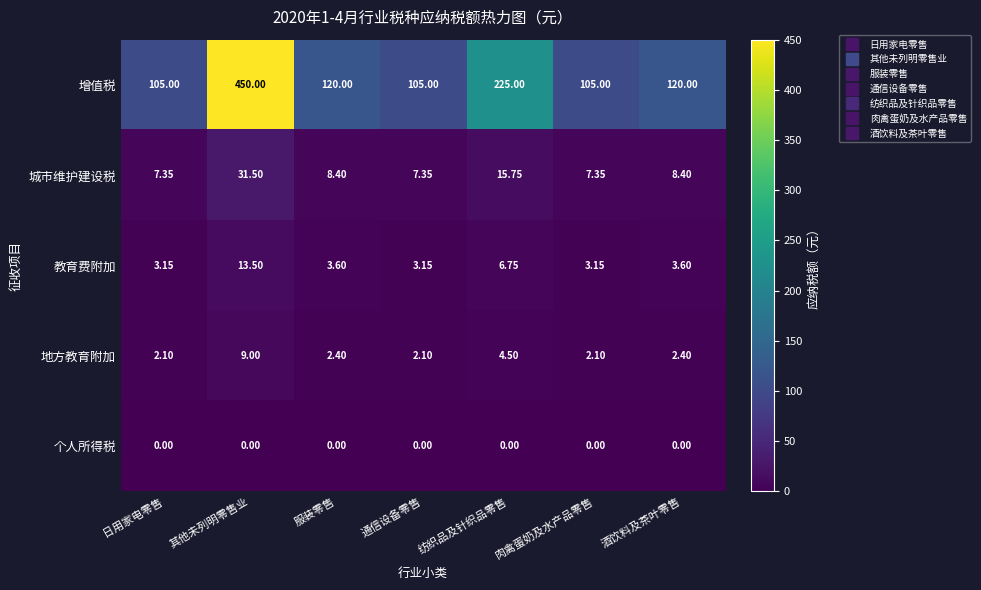

Which series has the widest spread of values?

增值税